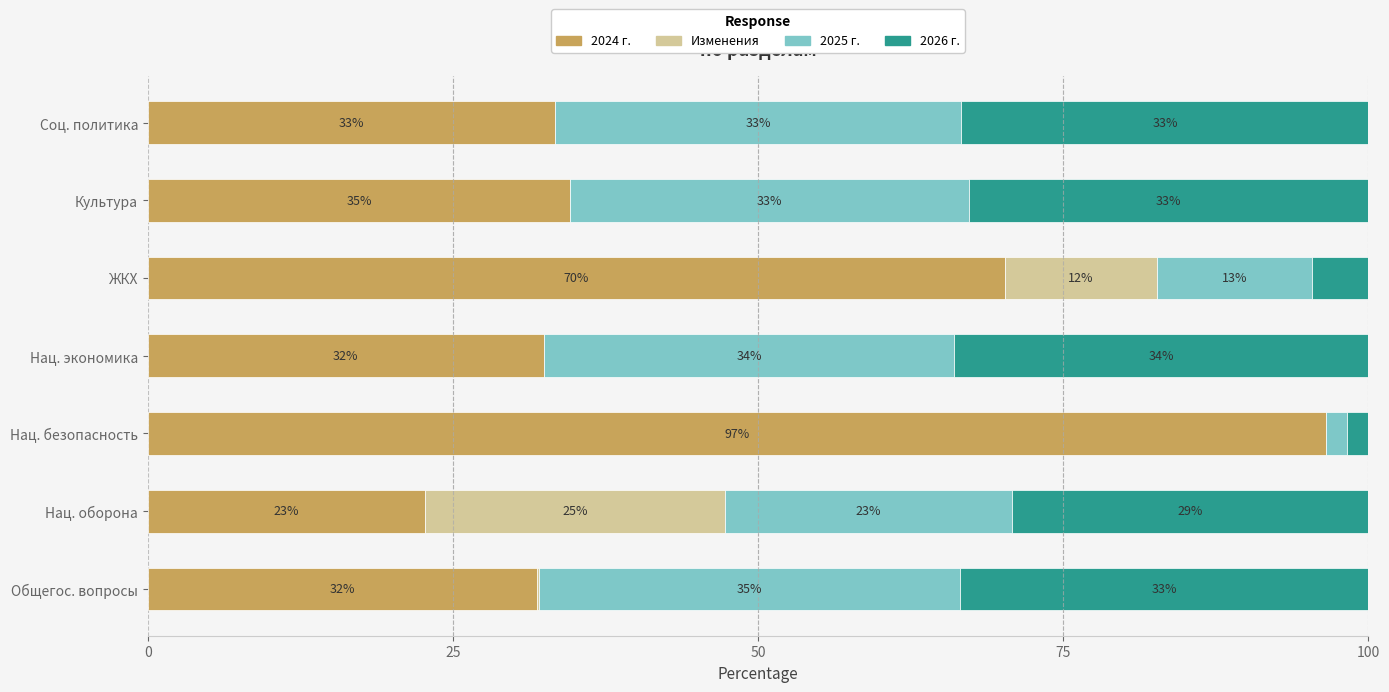

What are all the series names shown in the legend?

2024 г., Изменения, 2025 г., 2026 г.